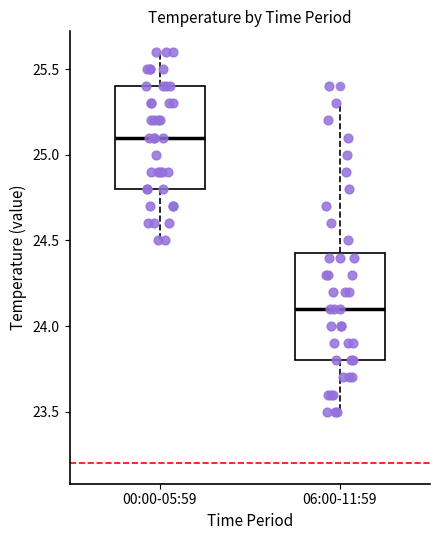

Reading left to right, read every box against the y-axis: the position of its median line, the range the box covers, and the ends of its whiskers. The values are not printed on the chart, so give them approximately, as read against the axis.

00:00-05:59: median 25.10, box 24.80 to 25.40, whiskers 24.50 to 25.60
06:00-11:59: median 24.10, box 23.80 to 24.45, whiskers 23.50 to 25.30